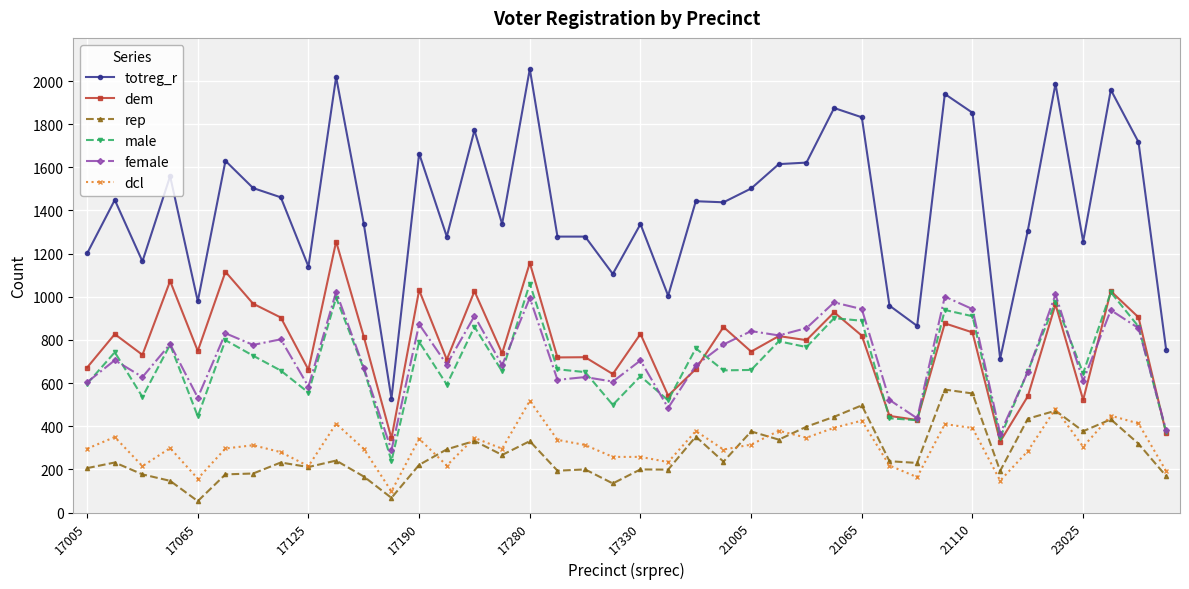

True or false: female has more than 2 points higher than both neighbors.

True